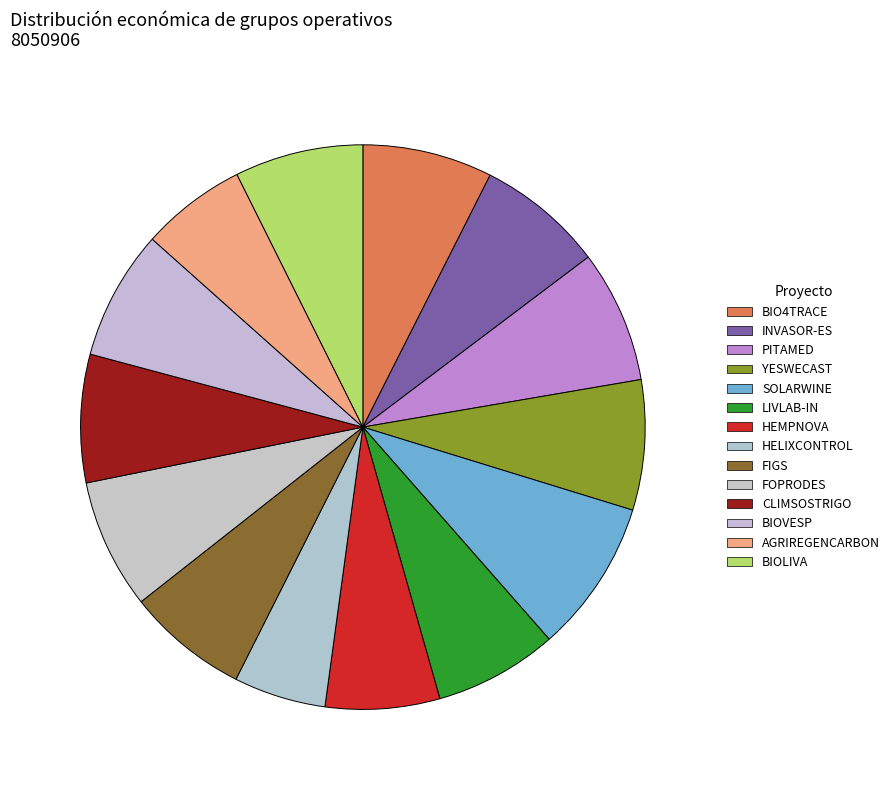

Approximately how many times larger is the value at HELIXCONTROL compared to BIOVESP?

0.7